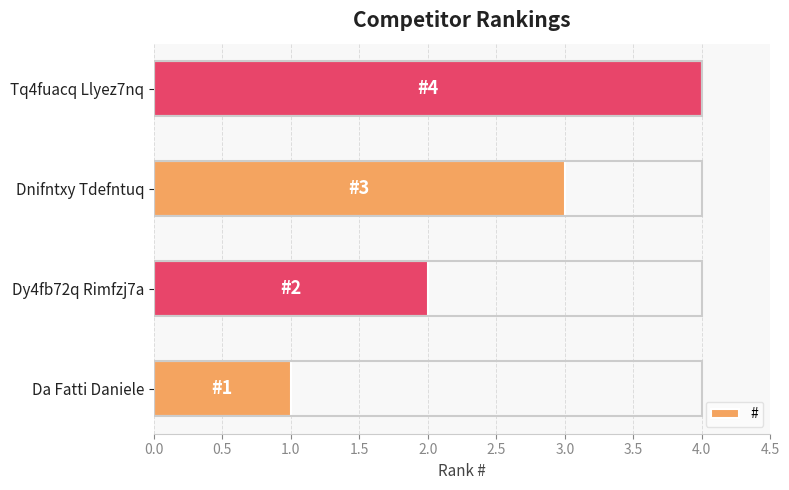

What is the minimum value shown in the chart?

1